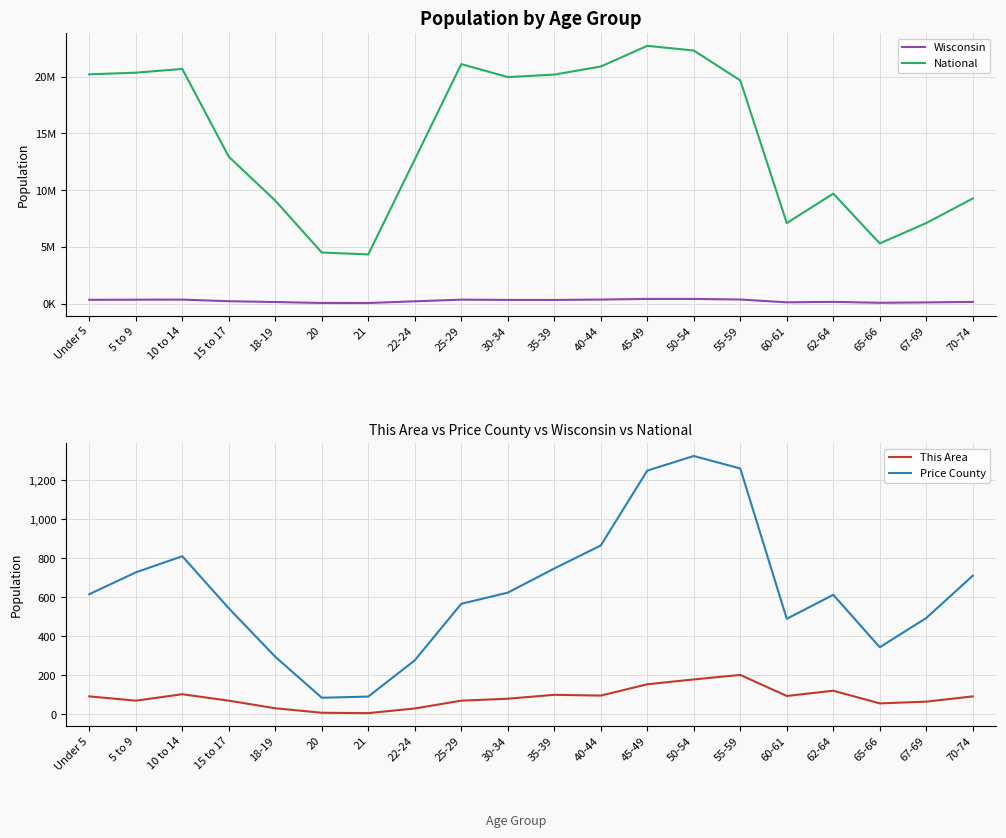

True or false: National and Wisconsin intersect in this chart.

False